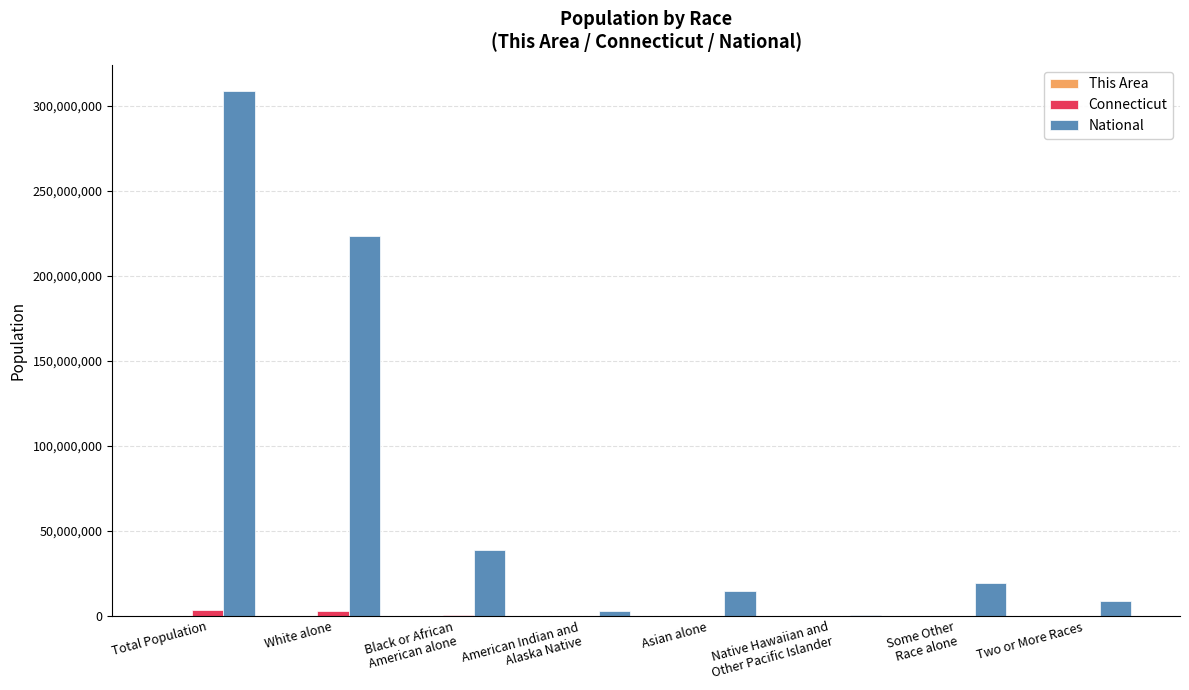

What is the maximum value shown in the chart?

308745538